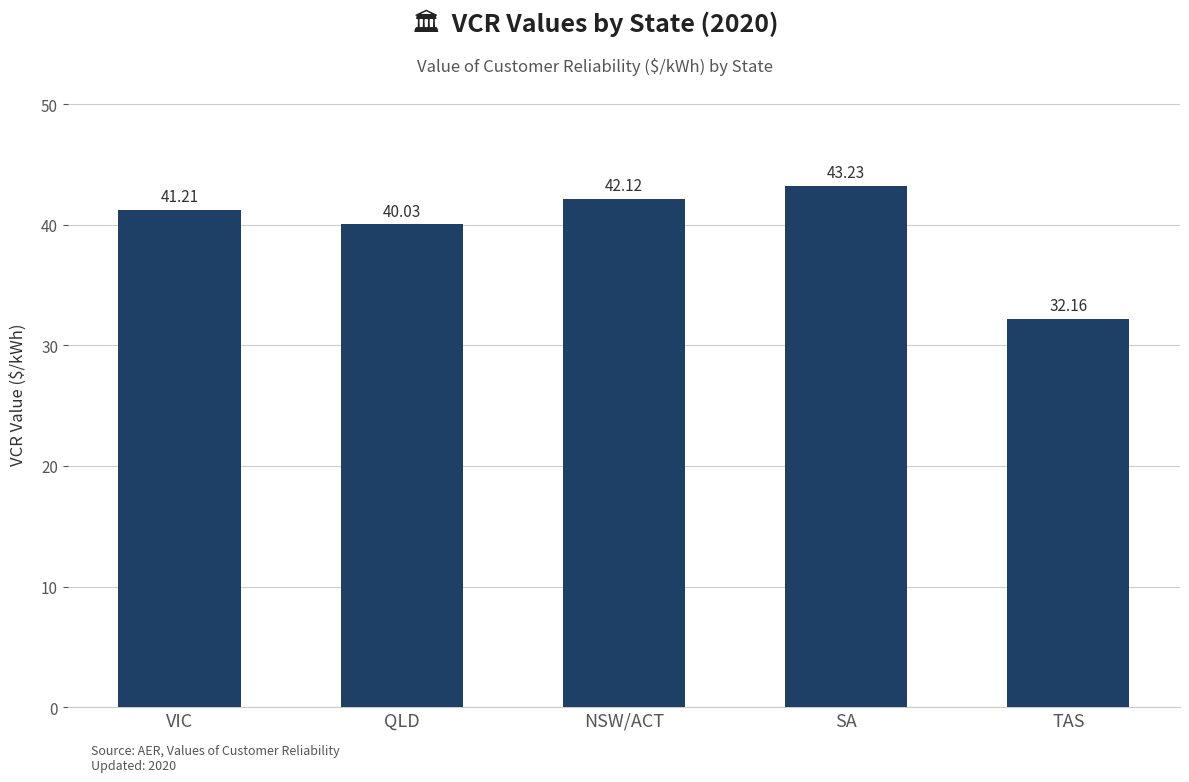

Are the bars grouped side by side (vs. stacked)?

No